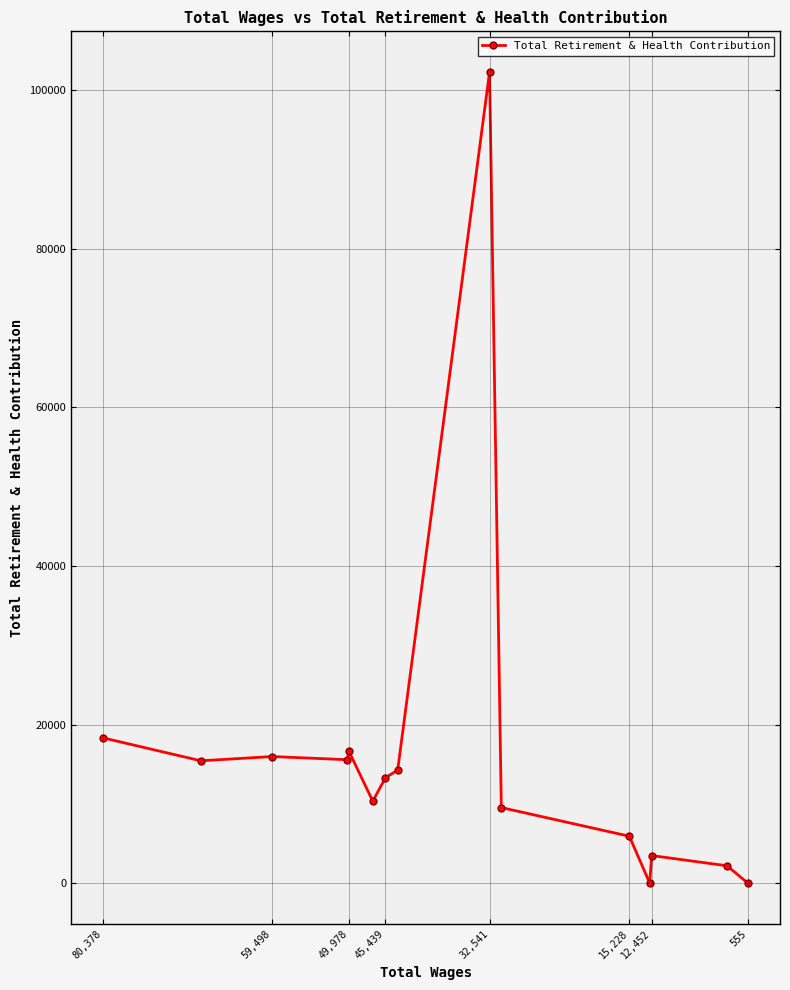

How many positive values are there?

13